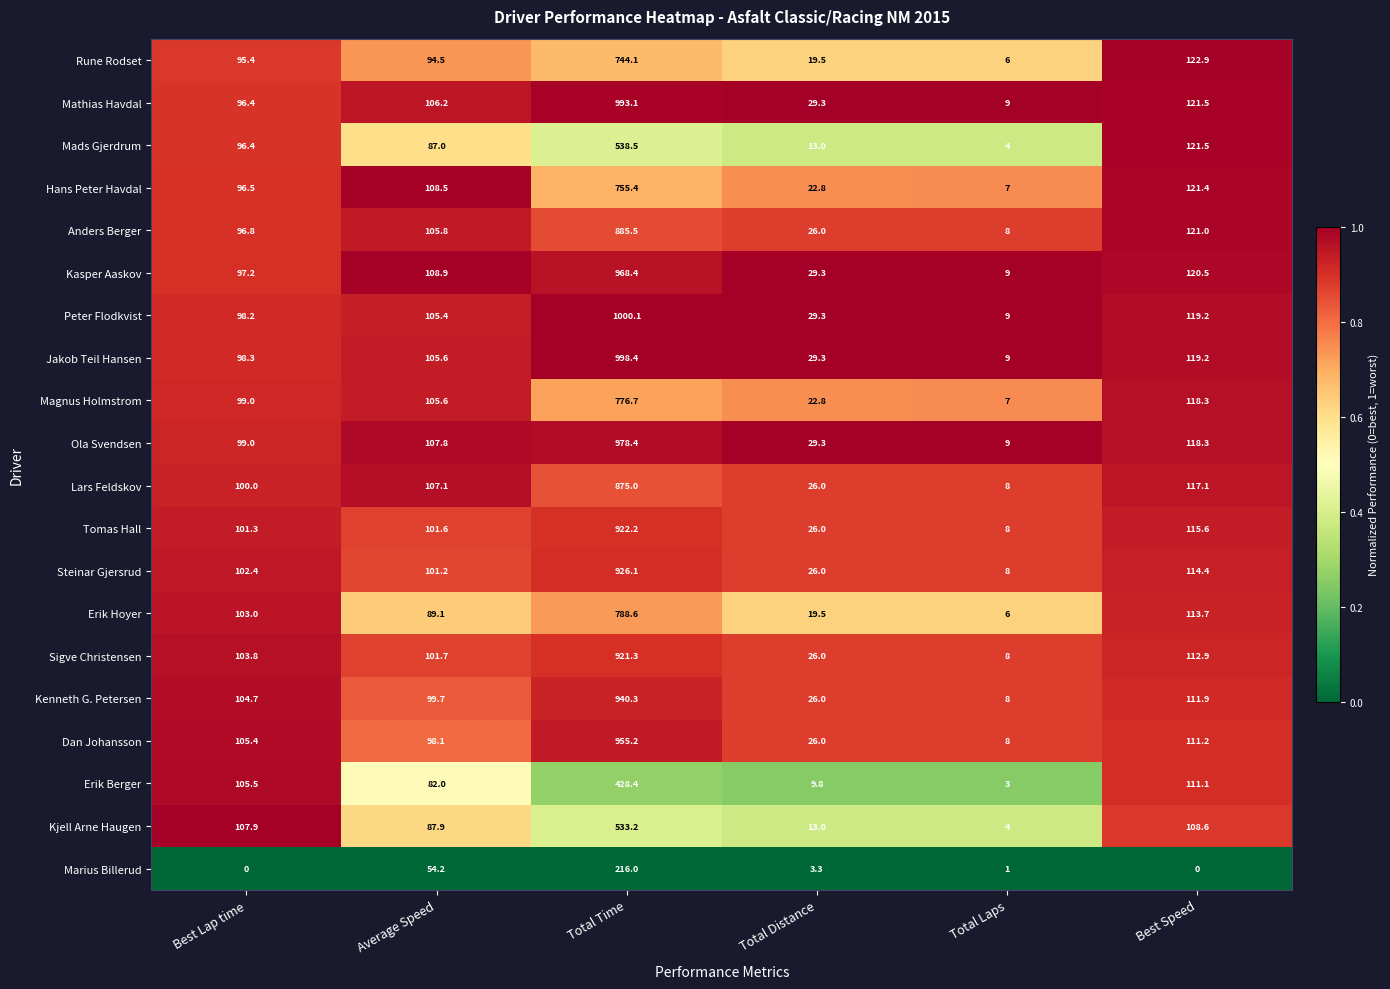

Which series has the largest total across all categories?

Peter Flodkvist